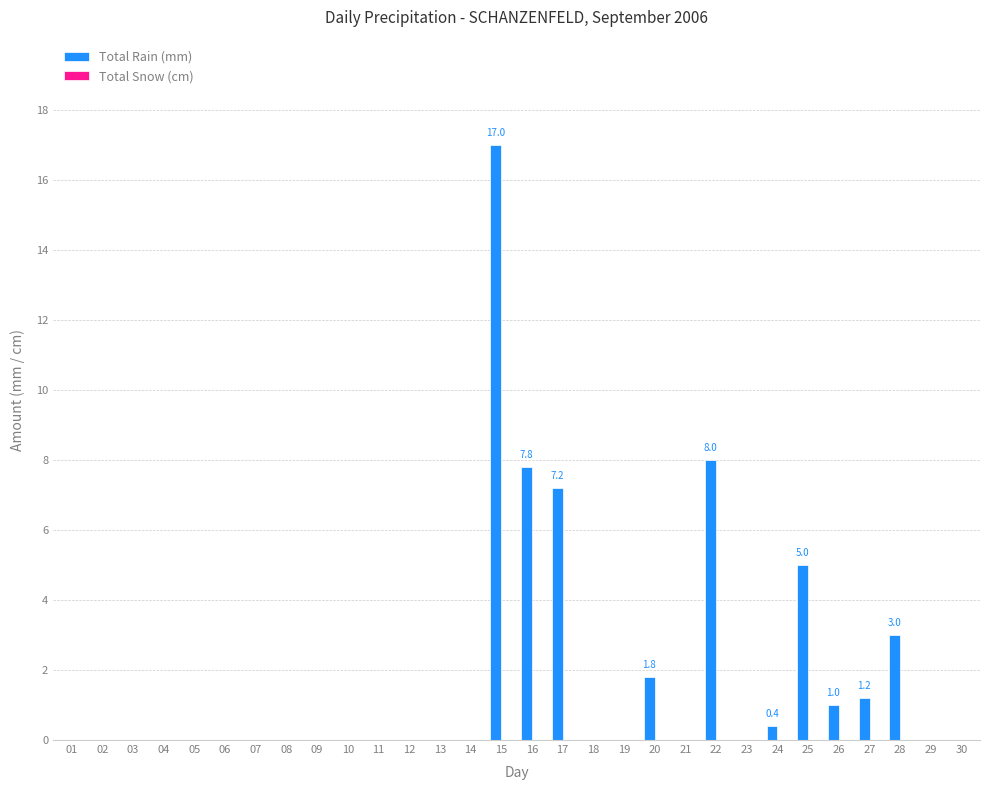

What is the sum of the values at 23 and 25?

5.0